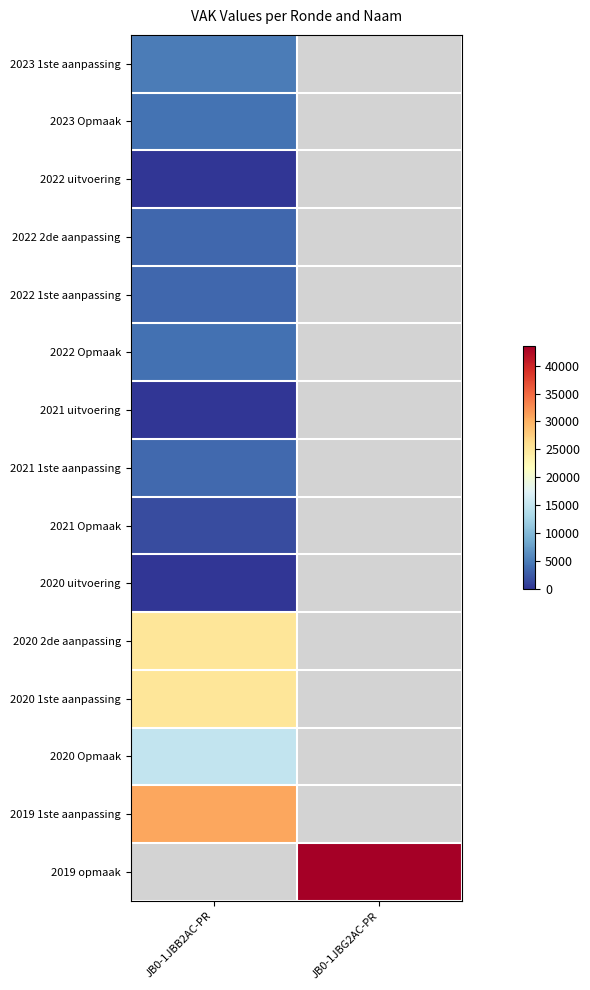

What is the spread (max minus min) of values at JB0-1JBB2AC-PR?

30803.0